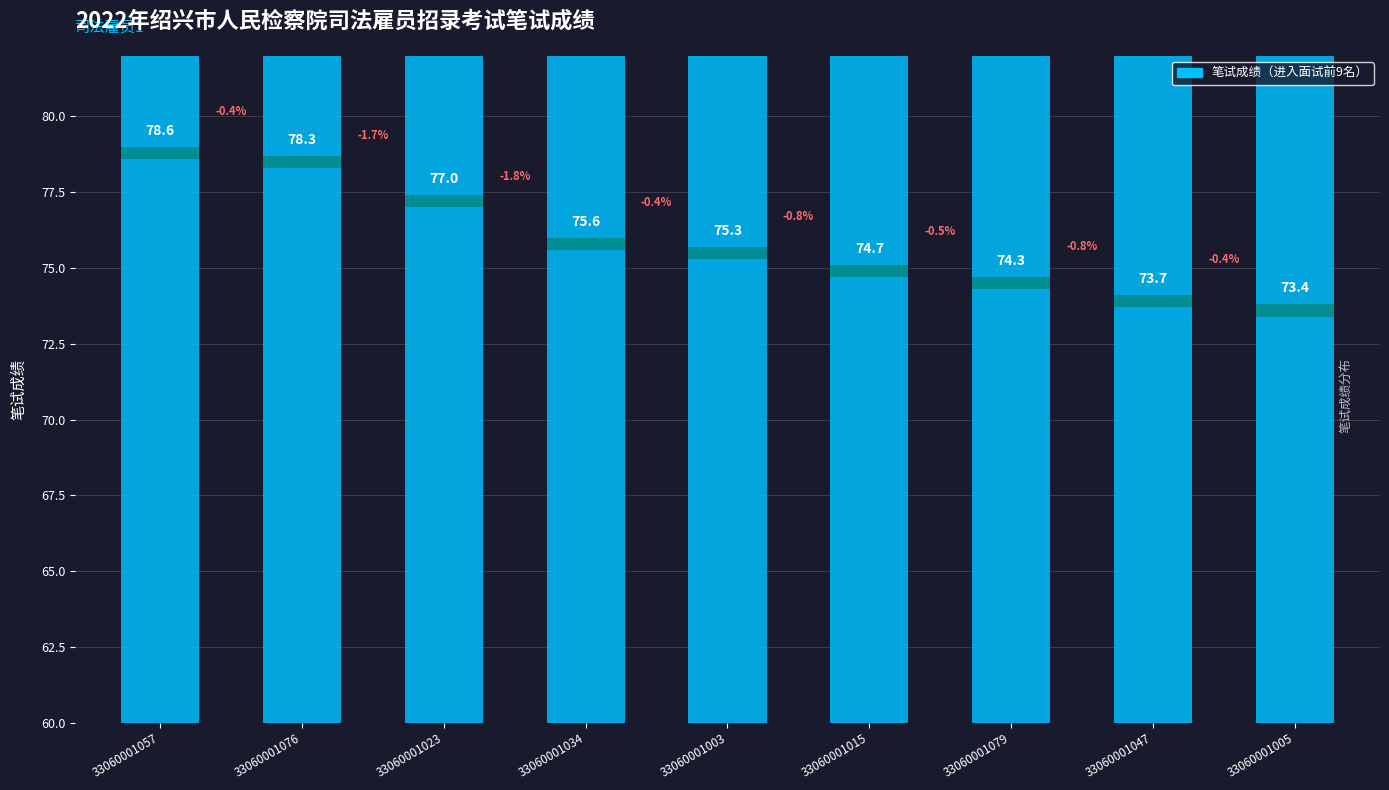

What is the change in value from 33060001015 to 33060001079?

-0.4